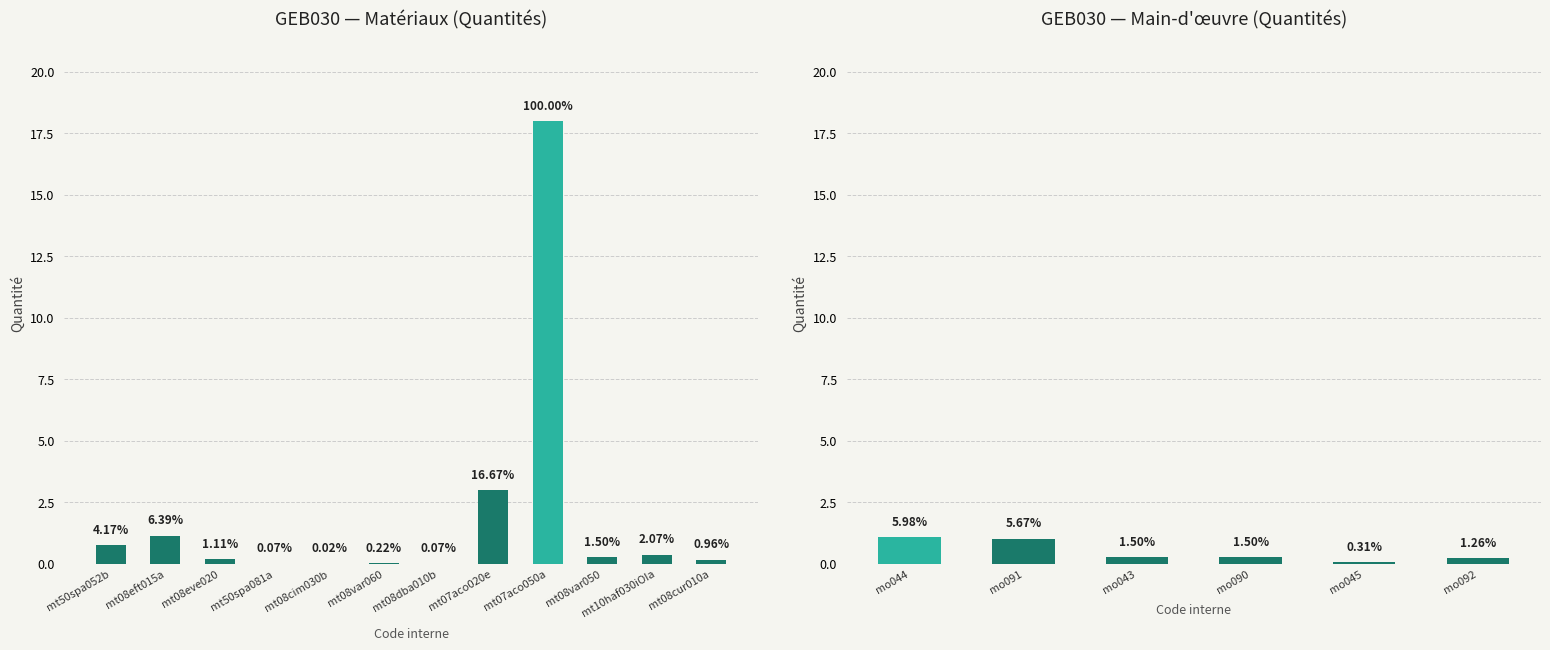

Are the bars grouped side by side (vs. stacked)?

No